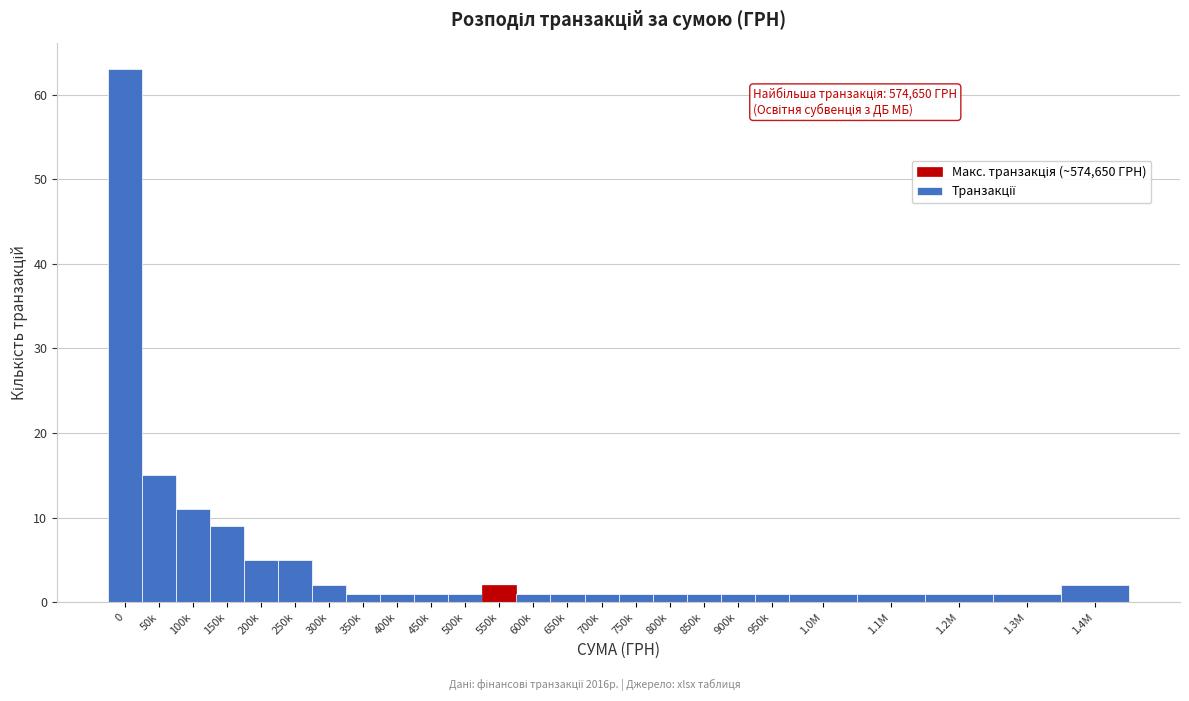

Reading left to right, extract all data points from this chart.

63	15	11	9	5	5	2	1	1	1	1	2	1	1	1	1	1	1	1	1	1	1	1	1	2